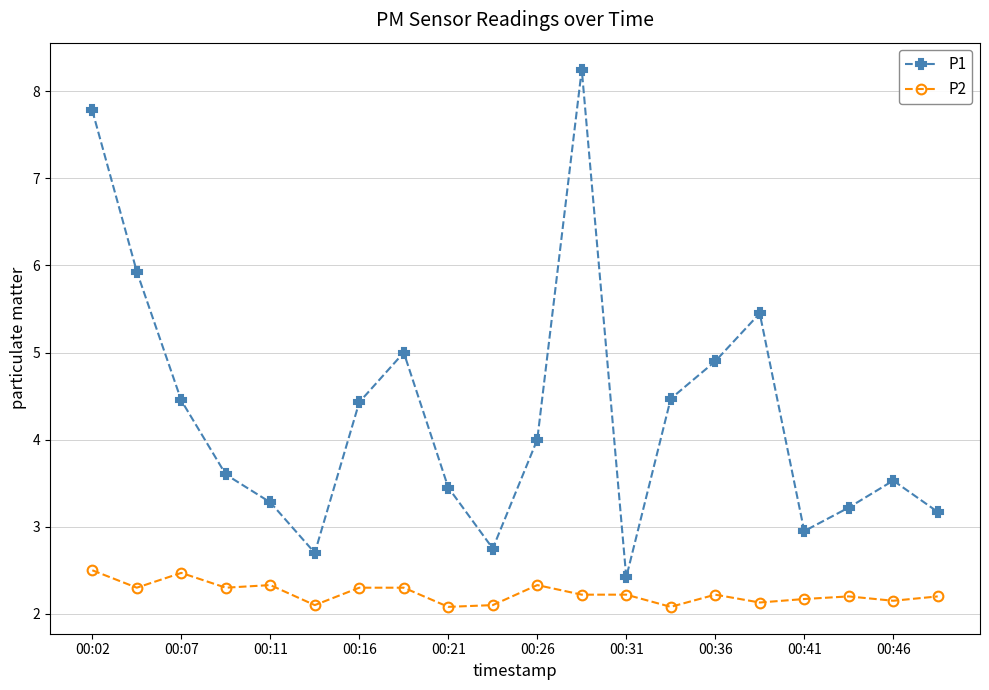

List the series in order of their peak value, lowest first.

P2, P1